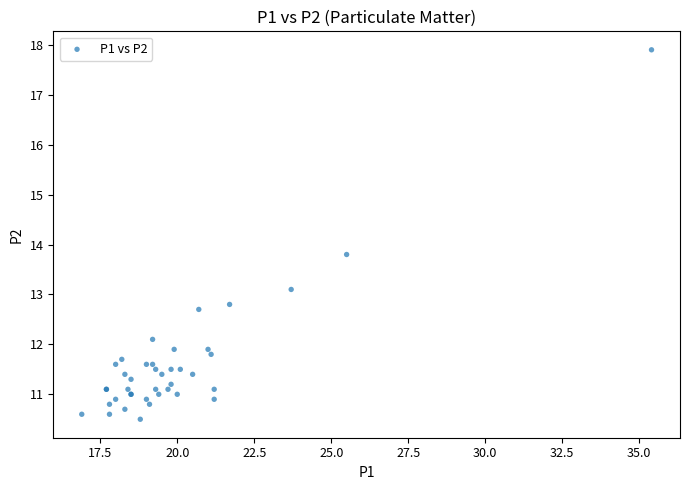

What Y value in the scatter plot is closest to 14?

13.8